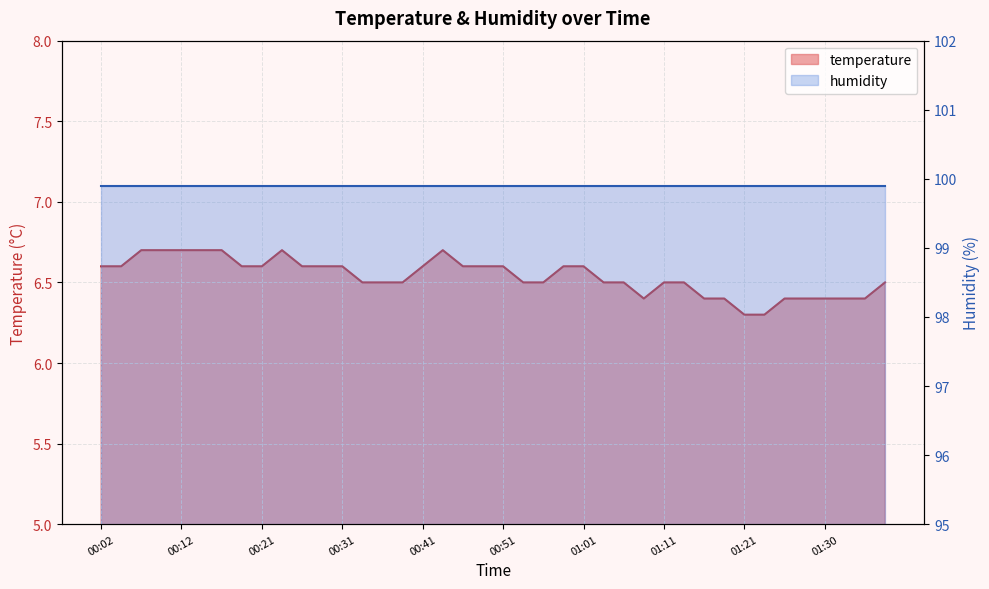

True or false: the data shows 4.3 at 01:01.

False